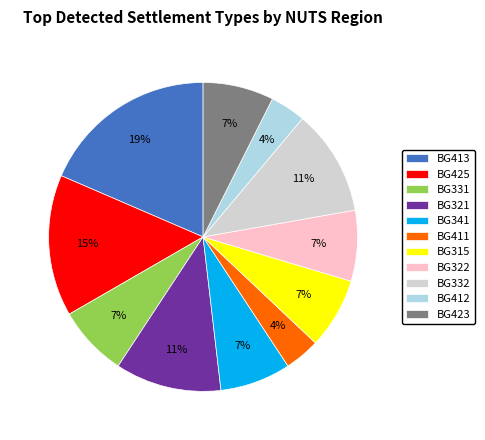

Which slice is the largest?

BG413